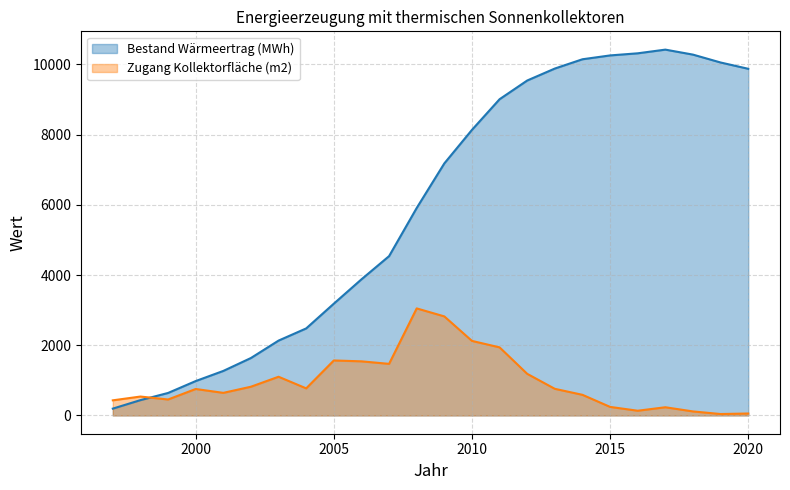

List the series in order of their overall mean, lowest first.

Zugang Kollektorfläche (m2) (line), Bestand Wärmeertrag (MWh) (line)